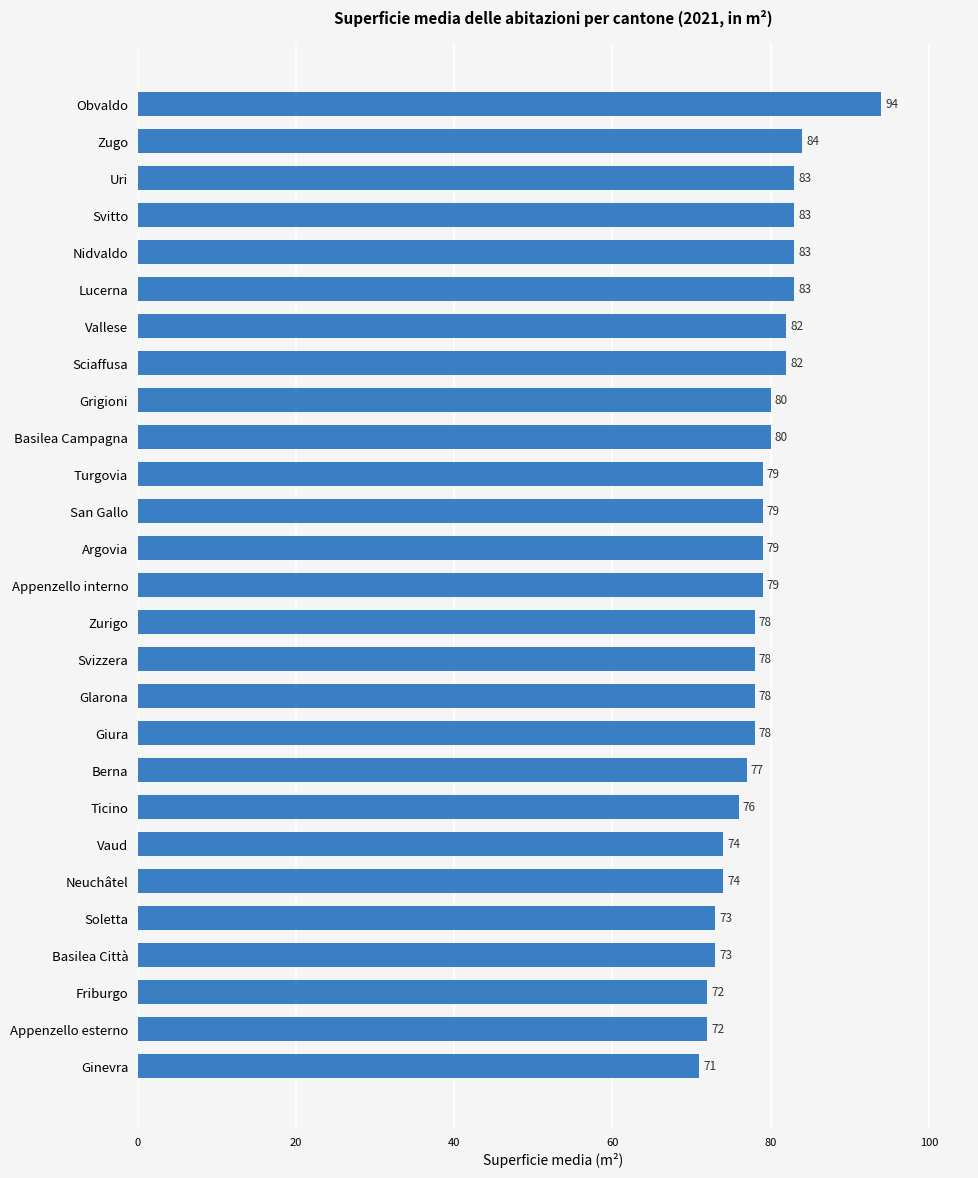

Approximately how many times larger is the value at Glarona compared to Basilea Campagna?

1.0